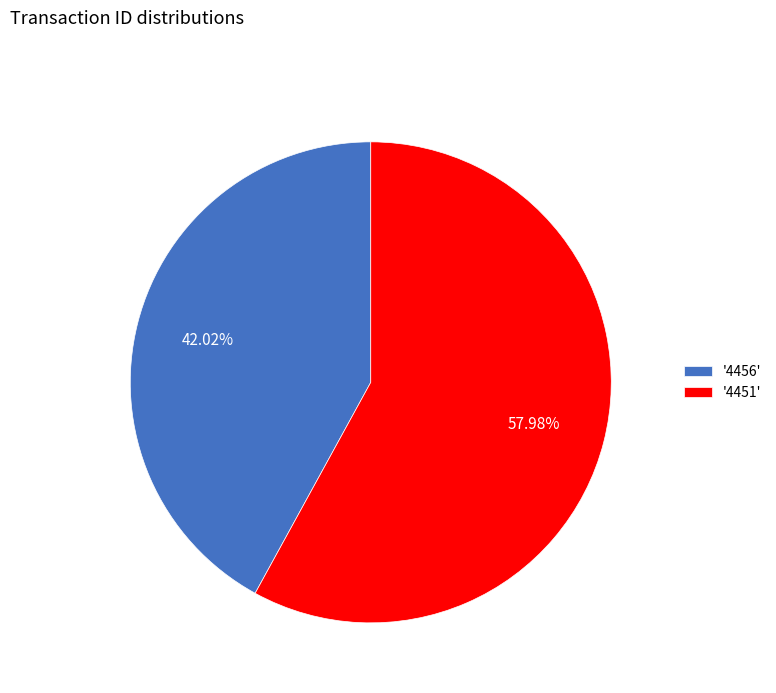

Combined, do '4451' and '4456' account for over 50%?

Yes